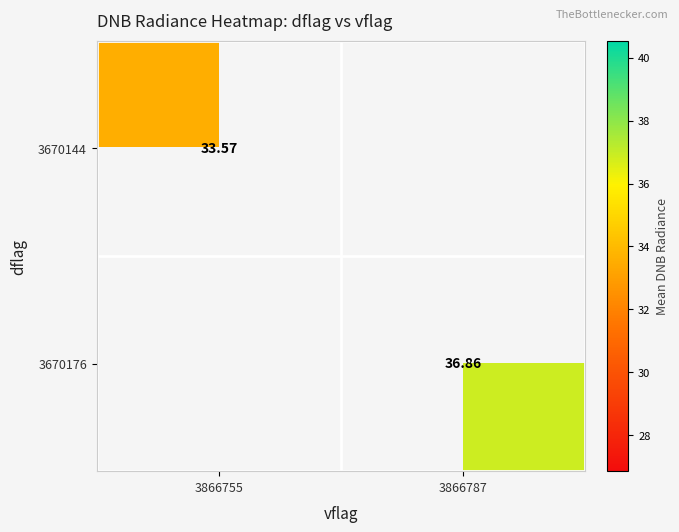

List the series in order of their overall mean, lowest first.

3670144, 3670176